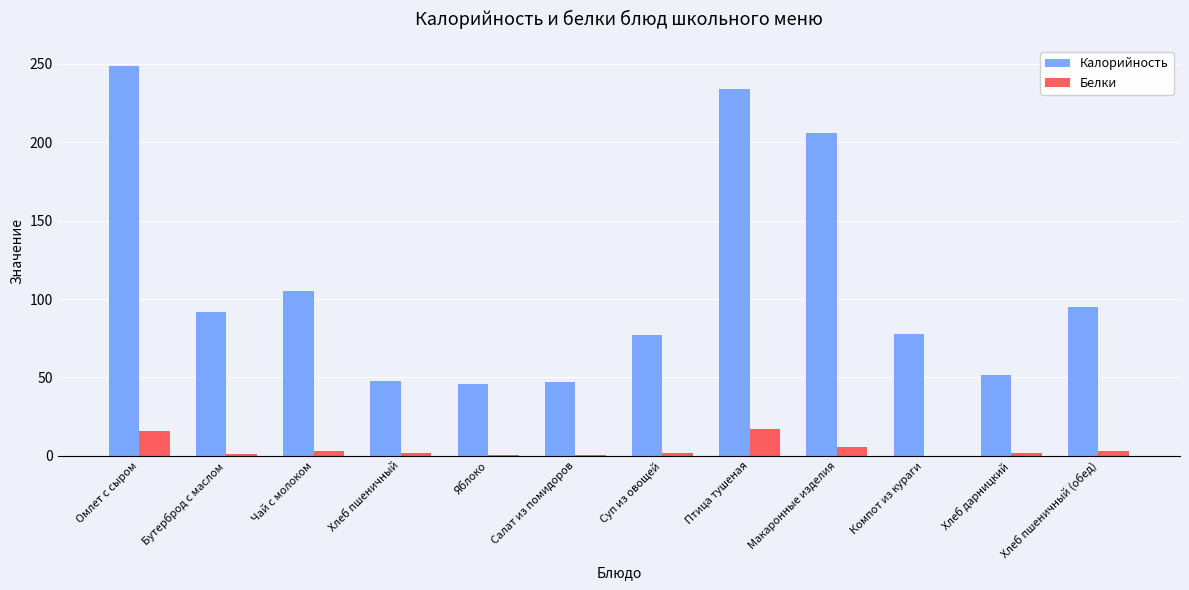

What is the greatest value displayed?

248.9